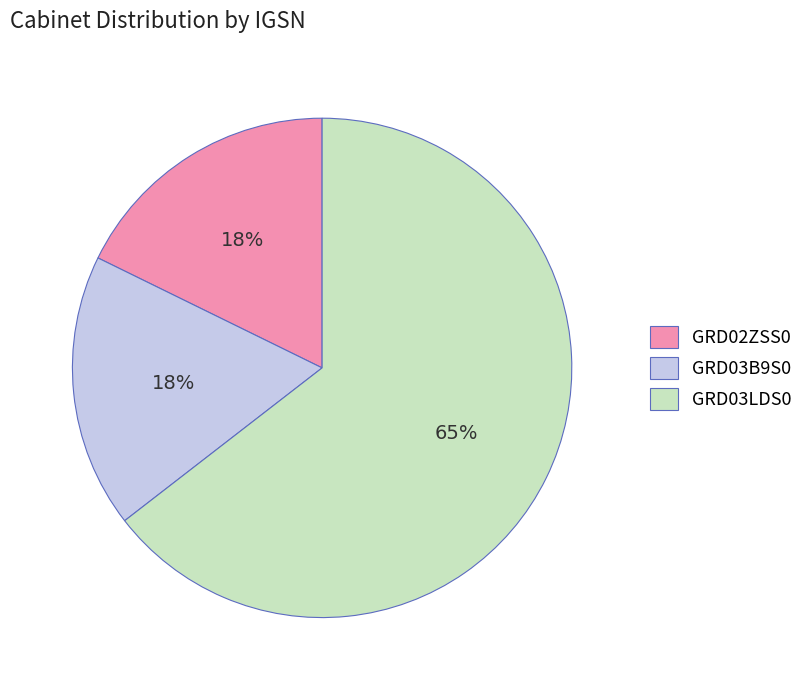

Which slice is the largest?

GRD03LDS0